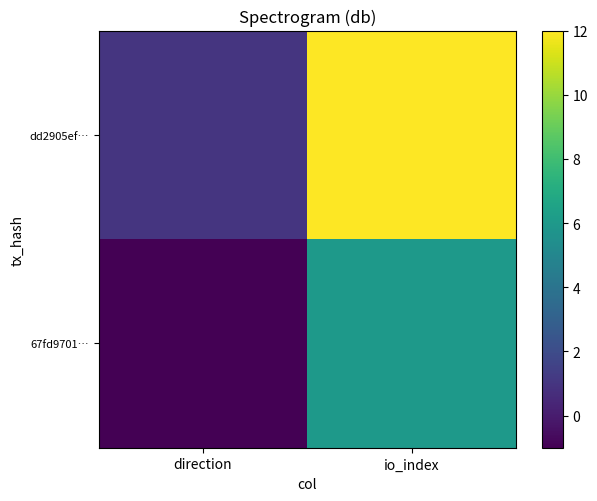

Reading left to right, what are all the values shown in this chart?

67fd9701…: direction=-1	io_index=6
dd2905ef…: direction=1	io_index=12